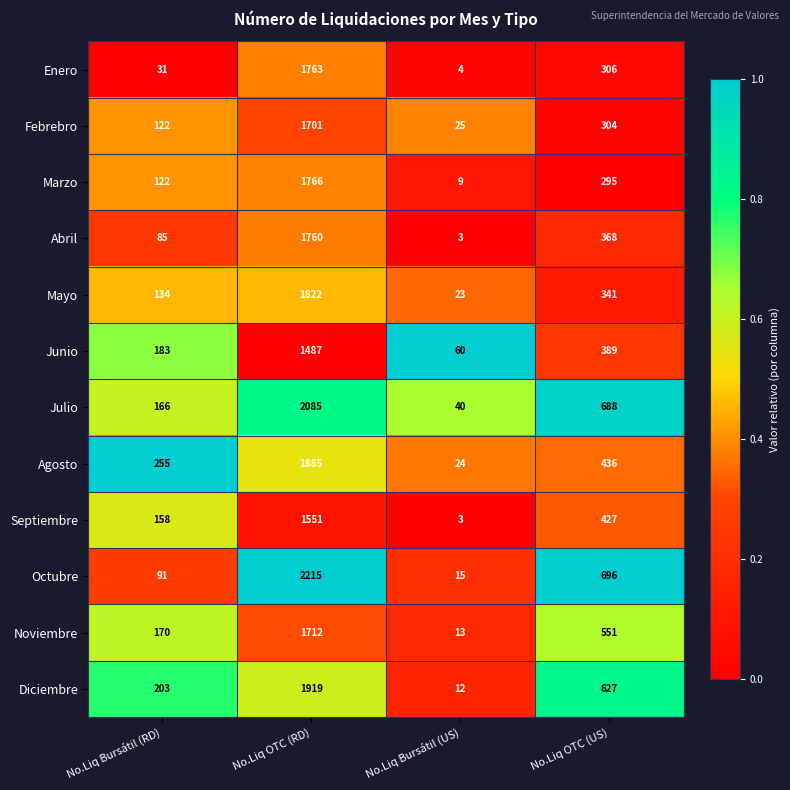

At No.Liq OTC (RD), list the series in order from smallest to largest.

Junio, Septiembre, Febrebro, Noviembre, Abril, Enero, Marzo, Mayo, Agosto, Diciembre, Julio, Octubre